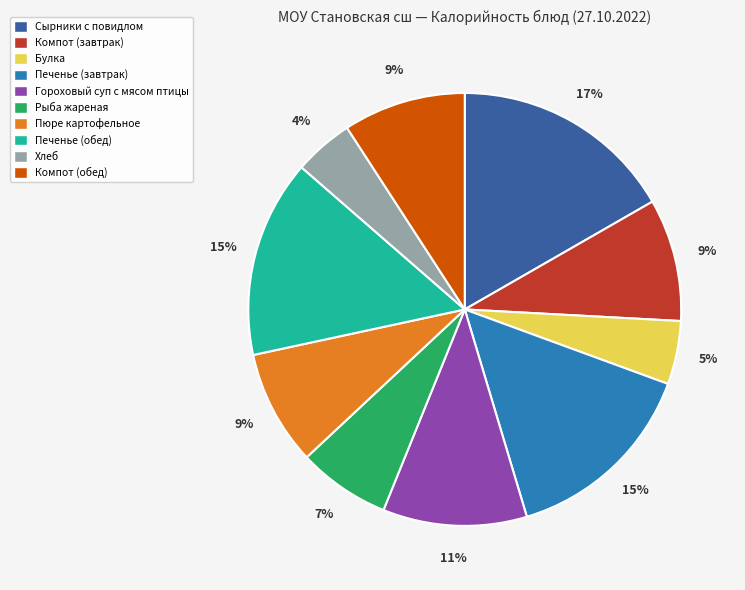

Which has a higher value, Пюре картофельное or Булка?

Пюре картофельное